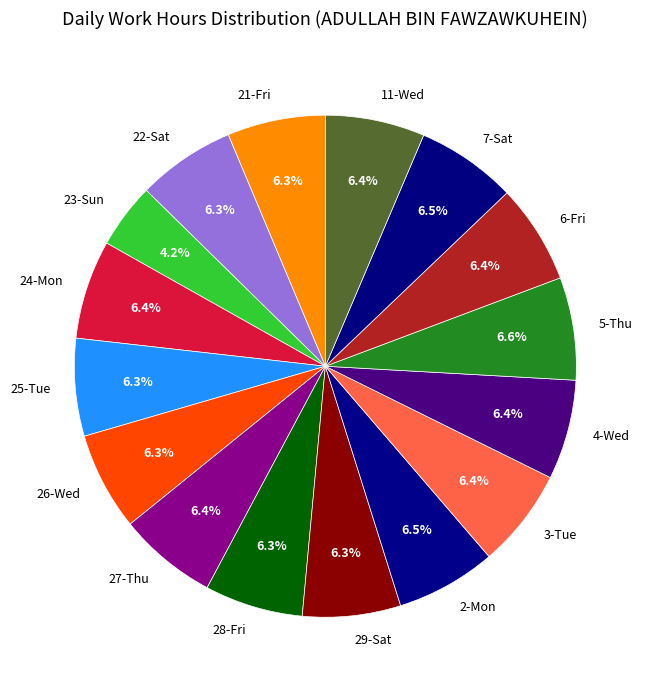

What percentage is the 3-Tue slice, to the nearest percent?

6%